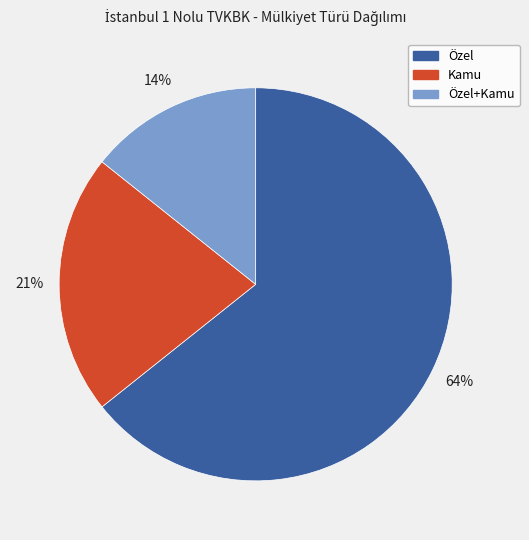

What percentage is the Özel+Kamu slice, to the nearest percent?

14%